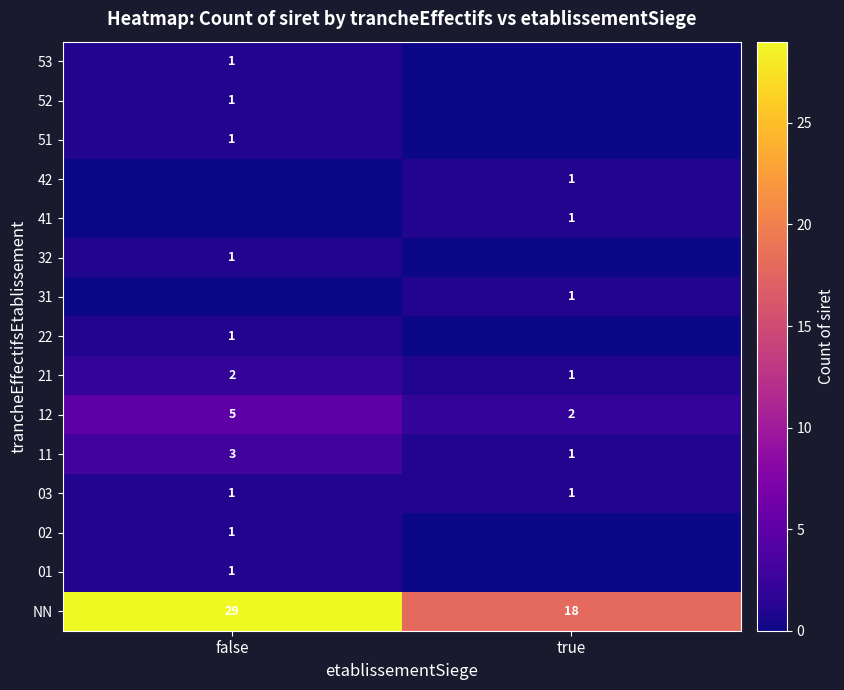

True or false: 32 has a value of 1 at false.

True